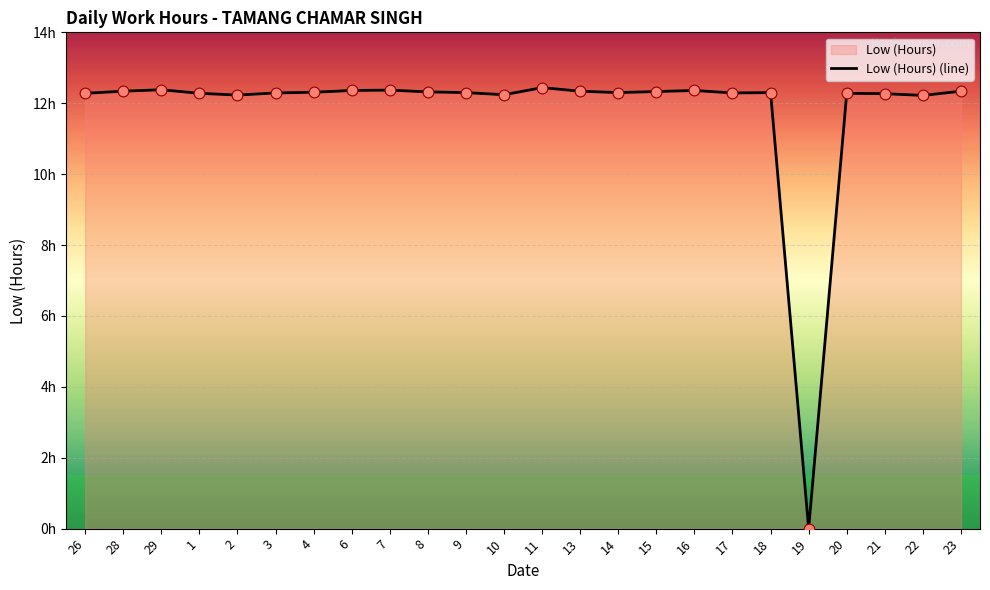

What is the ratio of the value at 13 to the value at 3?

1.0